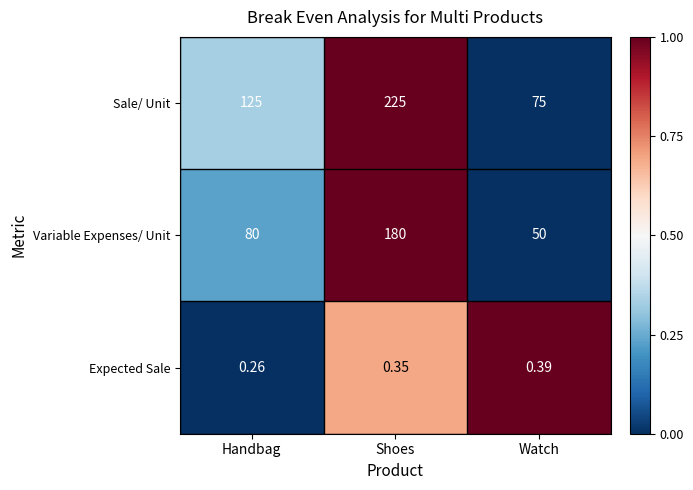

Which series has the widest spread of values?

Sale/ Unit